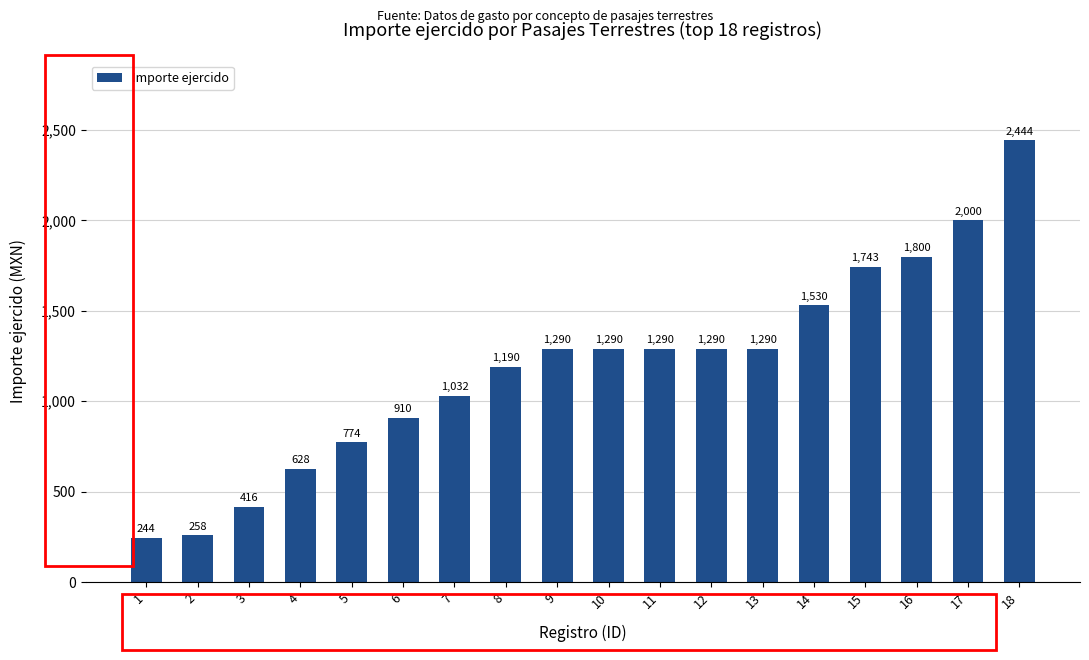

Reading left to right, extract all data points from this chart.

244	258	416	628	774	910	1032	1190	1290	1290	1290	1290	1290	1530	1743	1800	2000	2444